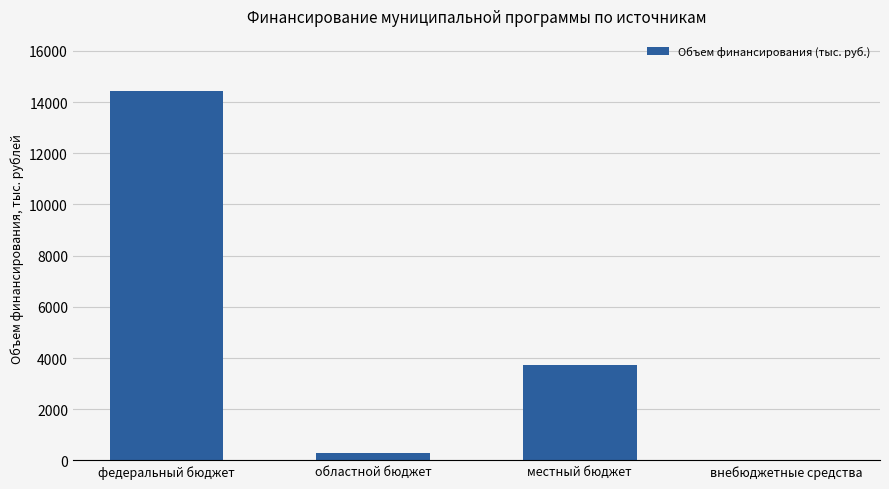

At which label is the value closest to 7210?

местный бюджет